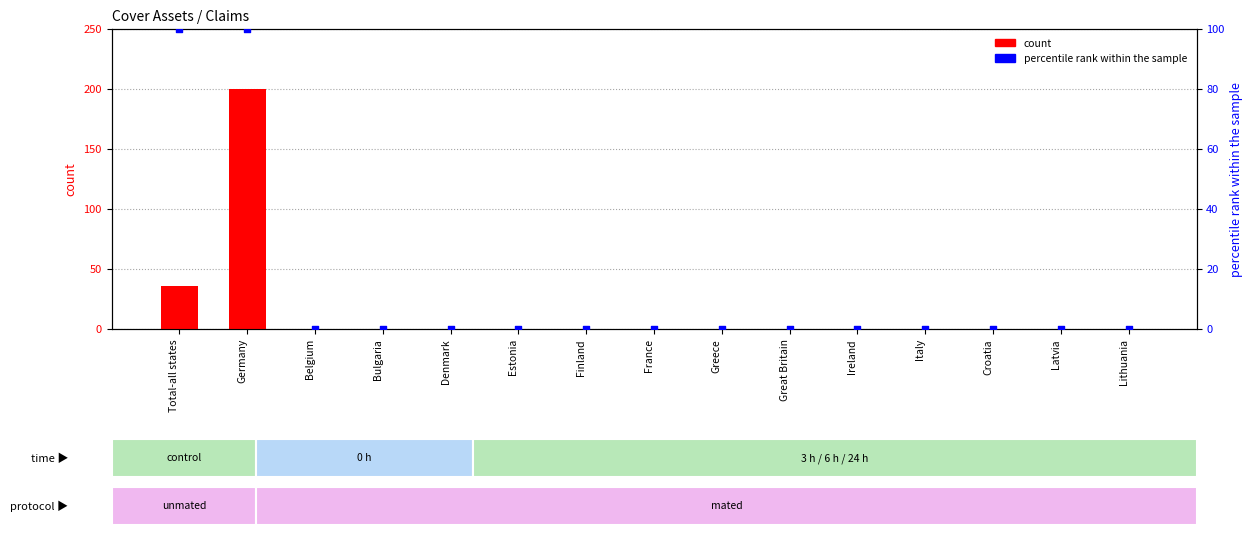

Is the value of percentile rank within the sample at Croatia greater than the value of count at Croatia?

No